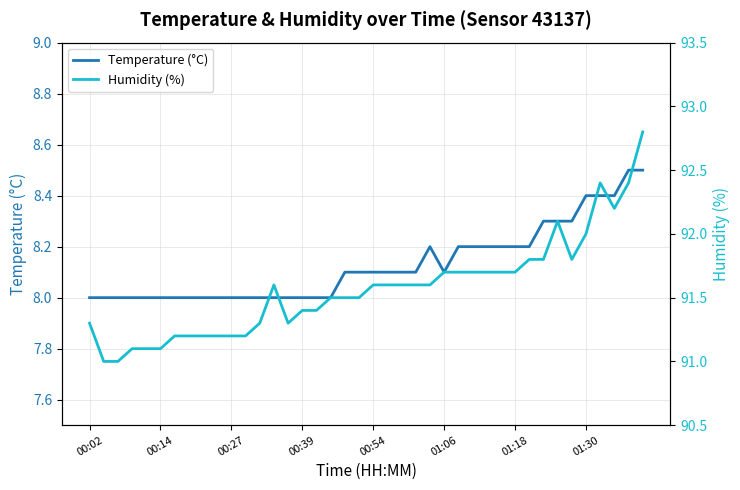

The value of Humidity (%) at 21 is 34.0. True or false?

False